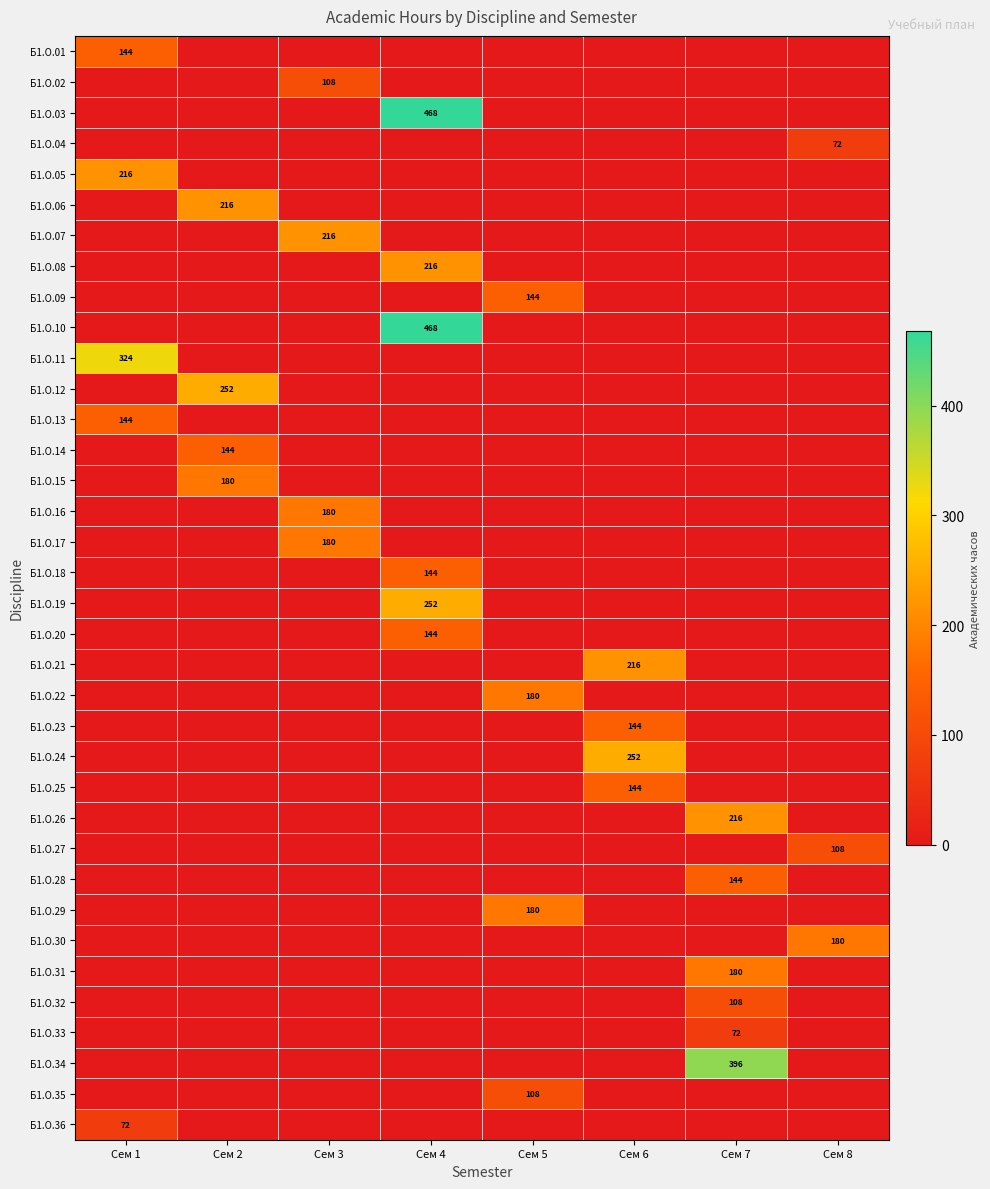

At which label does Б1.О.21 reach its peak?

Сем 6